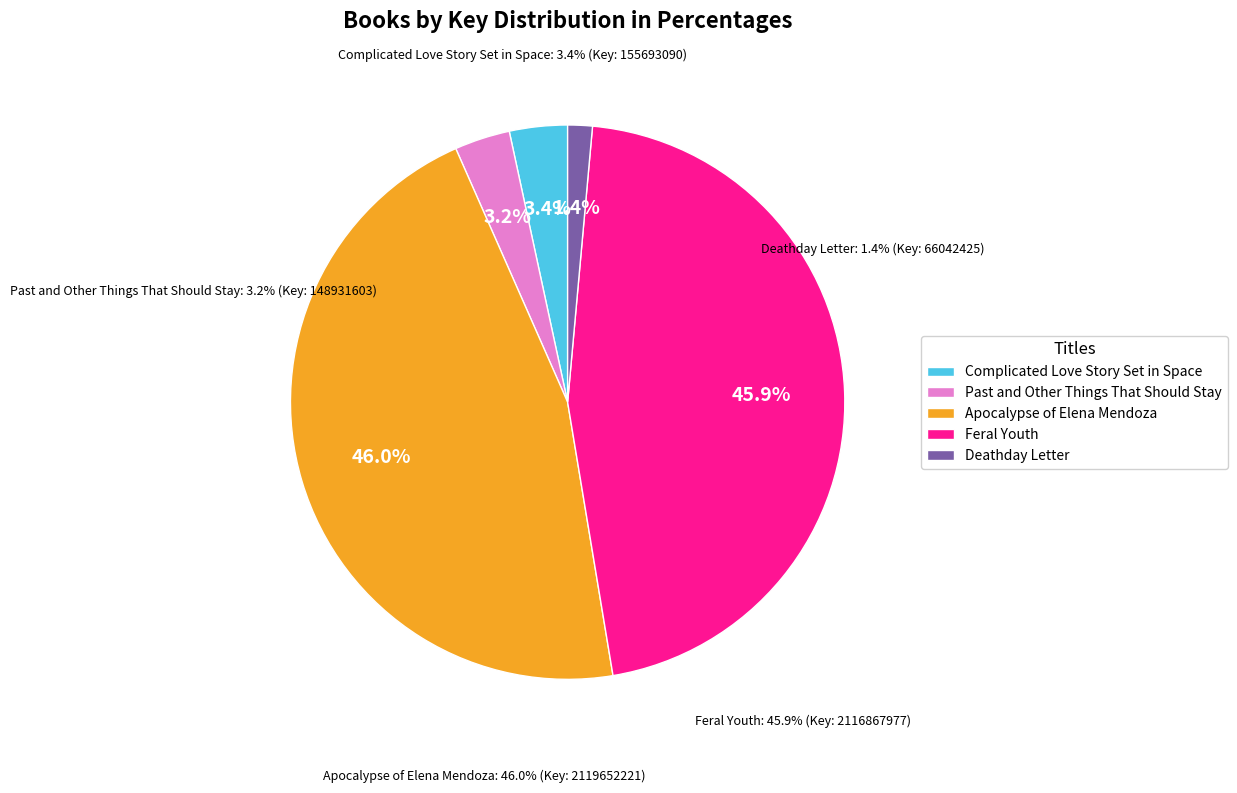

To the nearest percent, what is the difference between the largest and smallest slice percentages?

45%